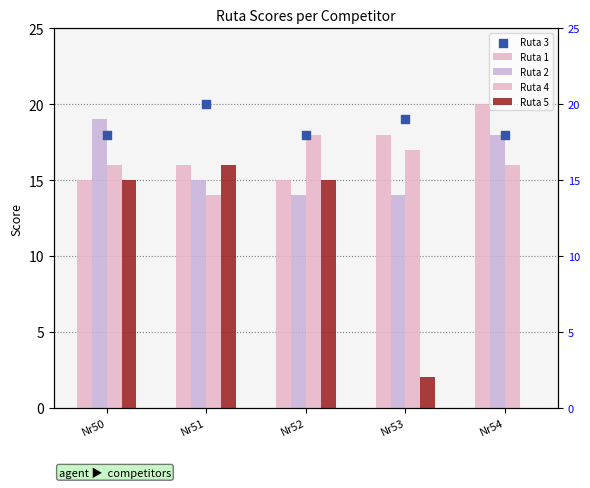

What is the total value across all series at Nr54?

72